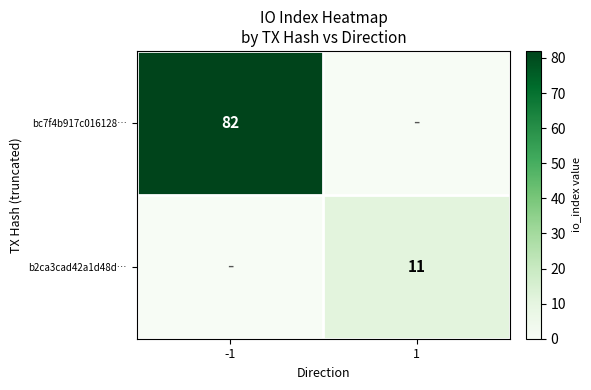

Is it true that bc7f4b917c016128… equals 25 at -1?

False